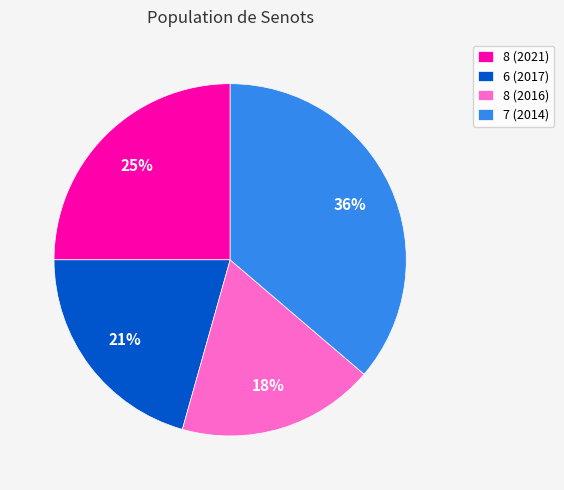

Rank the categories by value from highest to lowest.

7 (2014), 8 (2021), 6 (2017), 8 (2016)